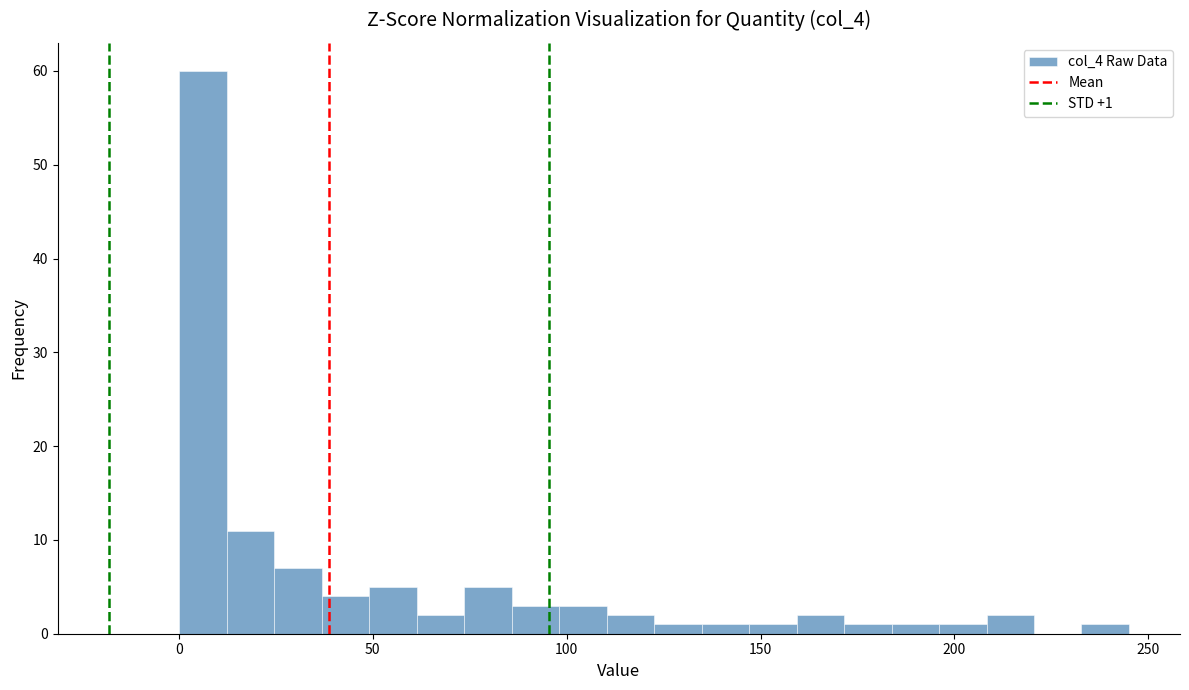

Around what value on the x-axis is the tallest bar? Give the approximate position of its centre, as read against the axis.

5